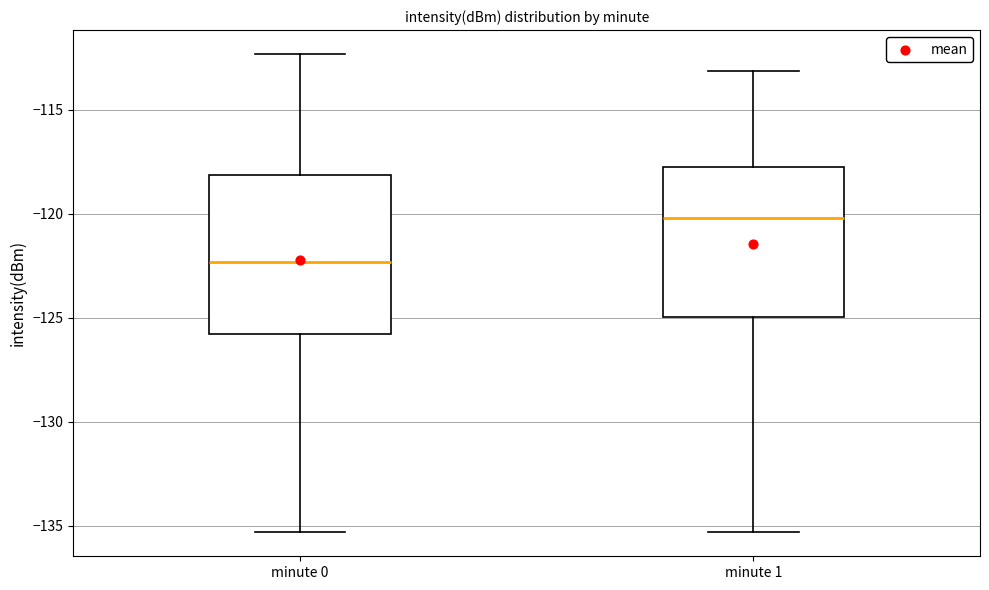

Where does the upper whisker of the box for minute 0 end on the y-axis? The values are not printed on the chart, so give them approximately, as read against the axis.

-112.5